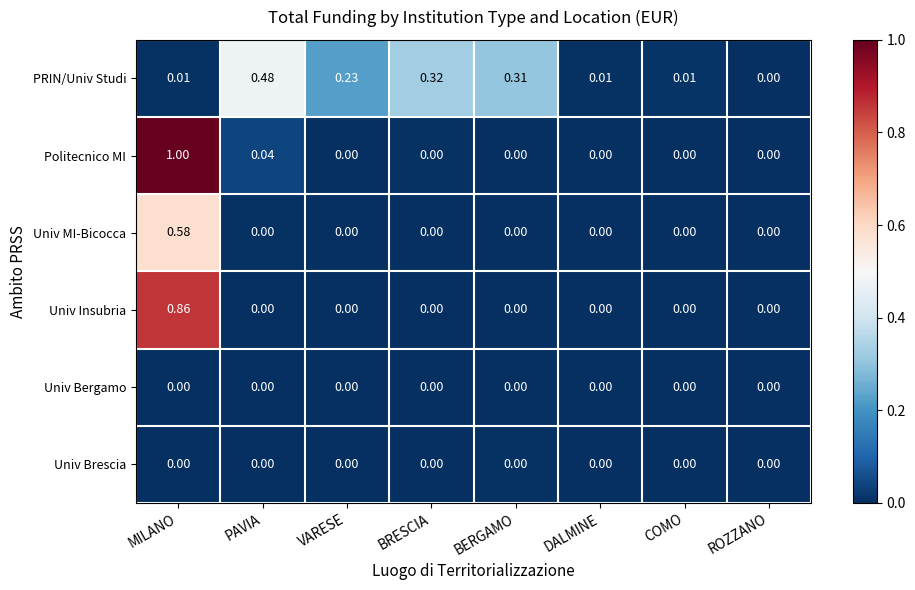

How many series are shown in this chart?

6